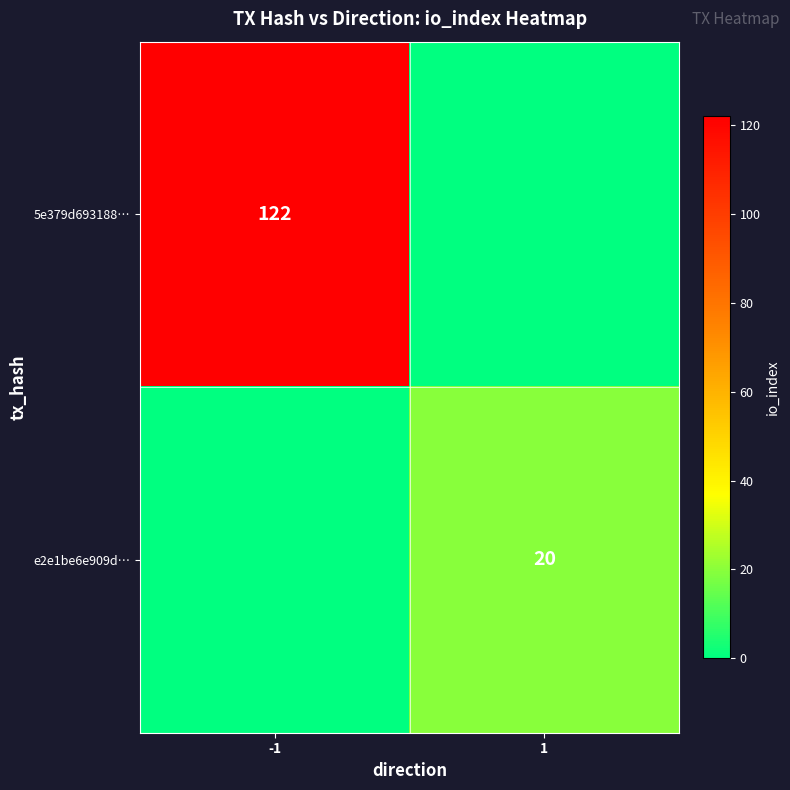

The value of 5e379d693188… at -1 is 122. True or false?

True